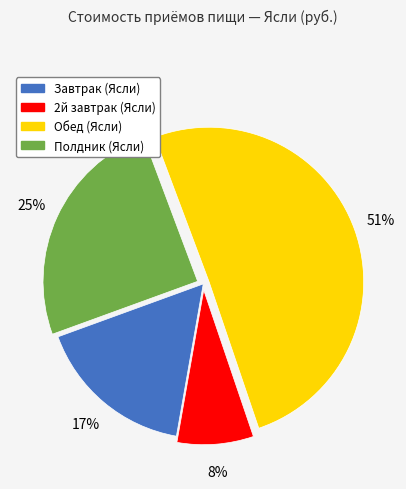

Does any single category account for the majority?

Yes